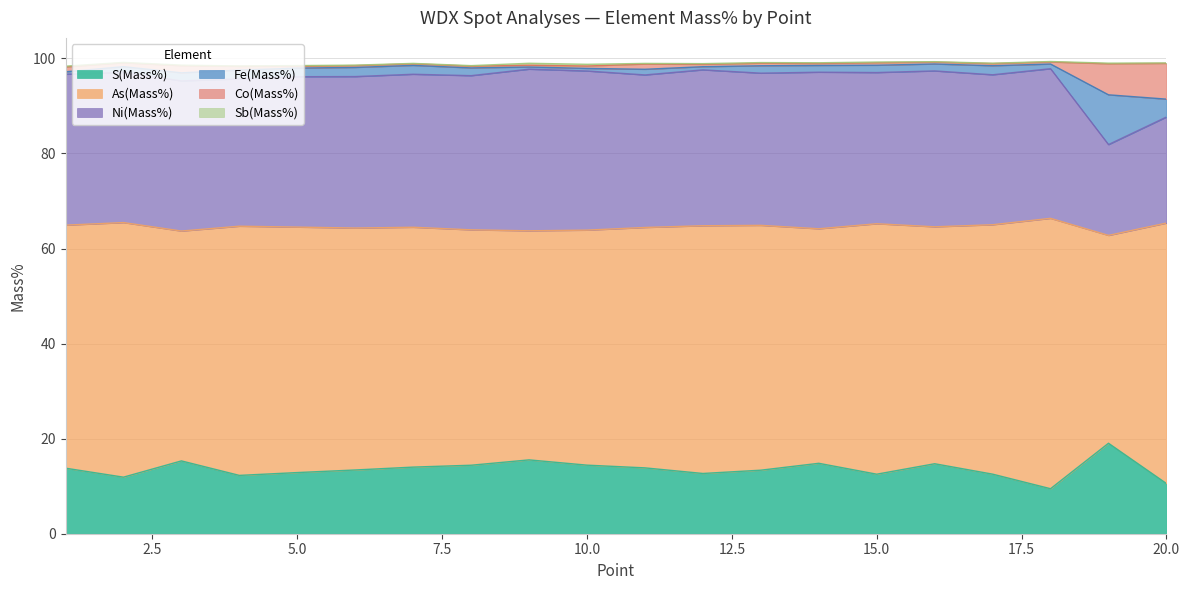

At which category is the sum across all series the highest?

9